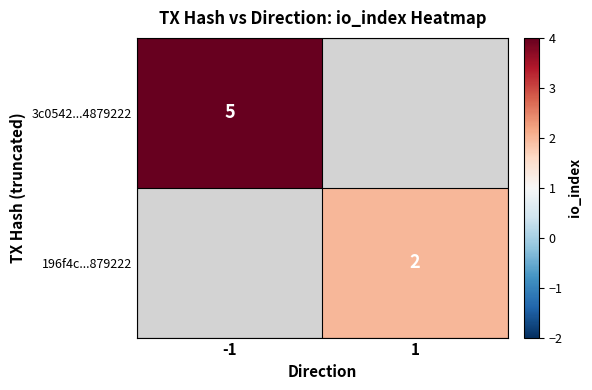

True or false: 3c0542...4879222 has a value of 8 at -1.

False